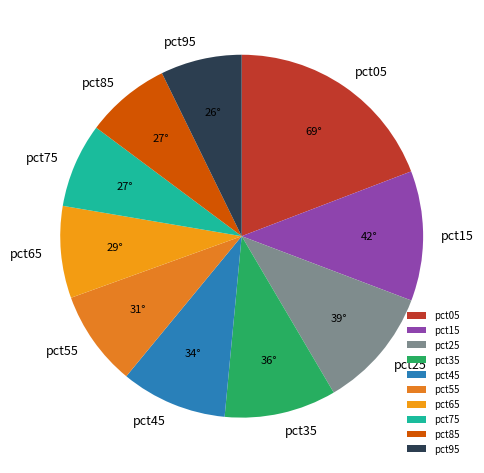

True or false: pct85 accounts for 8% of the total.

True